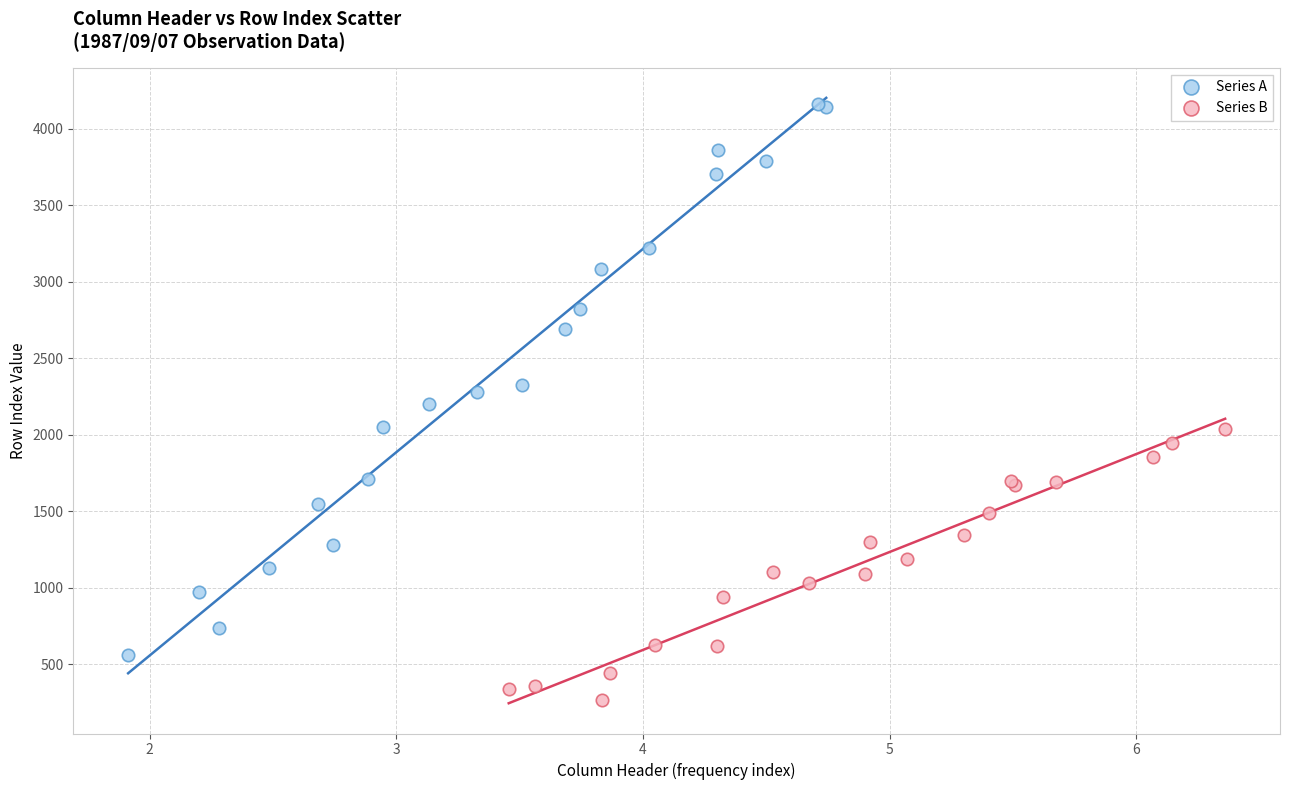

Which series contains the highest Y value?

Series A